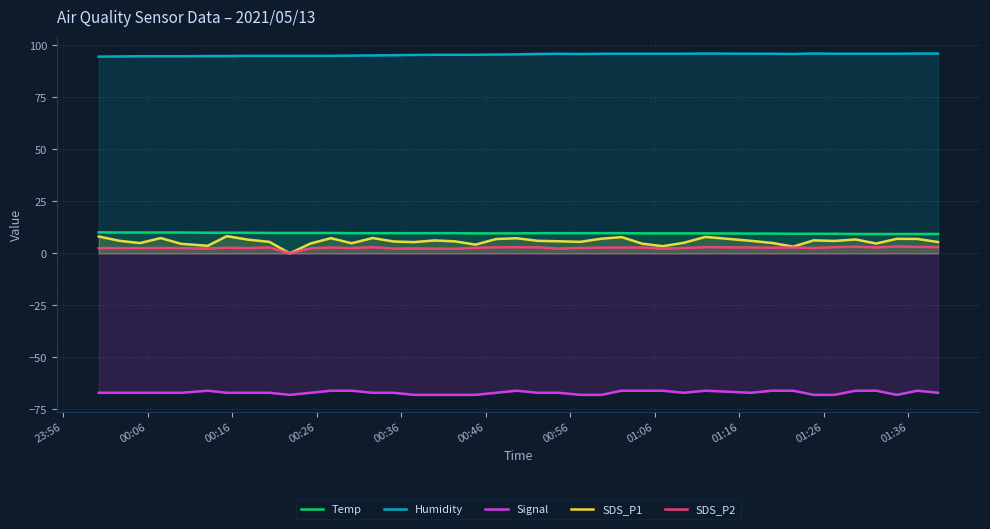

What is the difference between the maximum and second lowest values in the Humidity series?

1.4